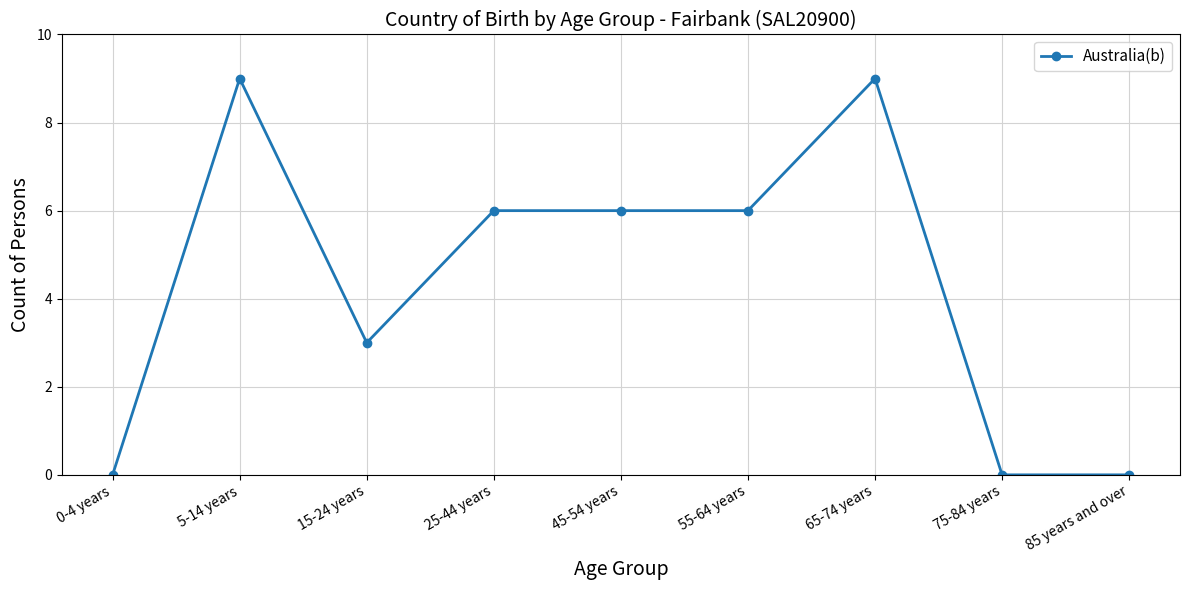

Which has a higher value, 5-14 years or 45-54 years?

5-14 years